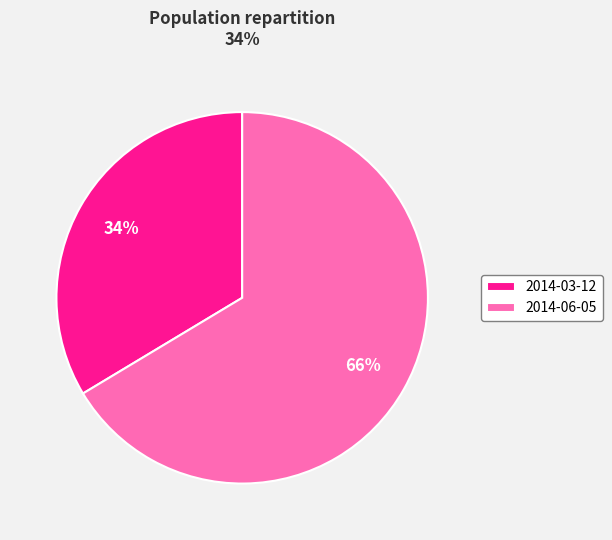

Which category has the biggest portion of the pie?

2014-06-05